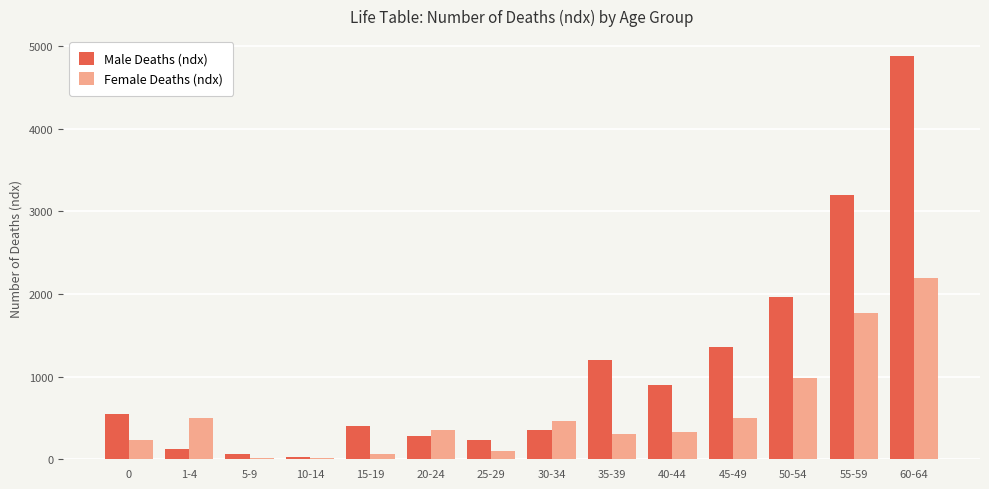

Which category has the highest value in the Male Deaths (ndx) series?

60-64